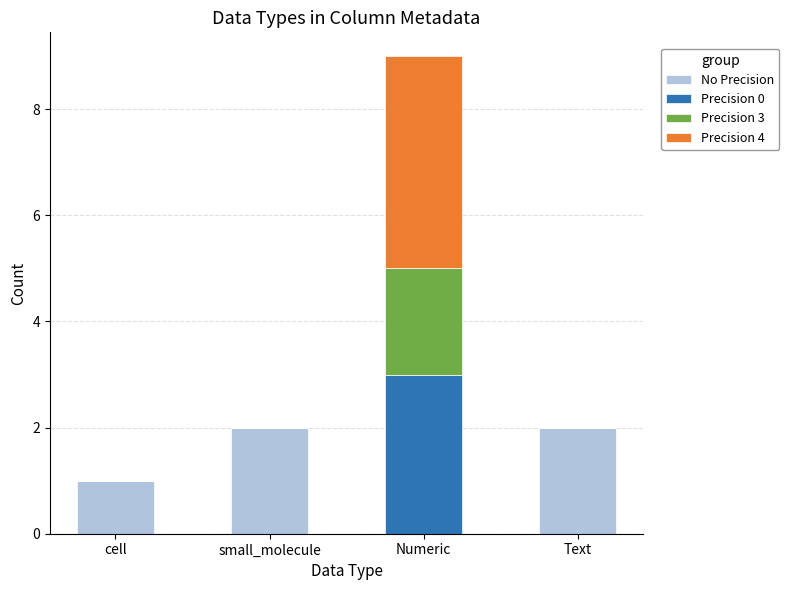

At which category is the sum across all series the highest?

Numeric